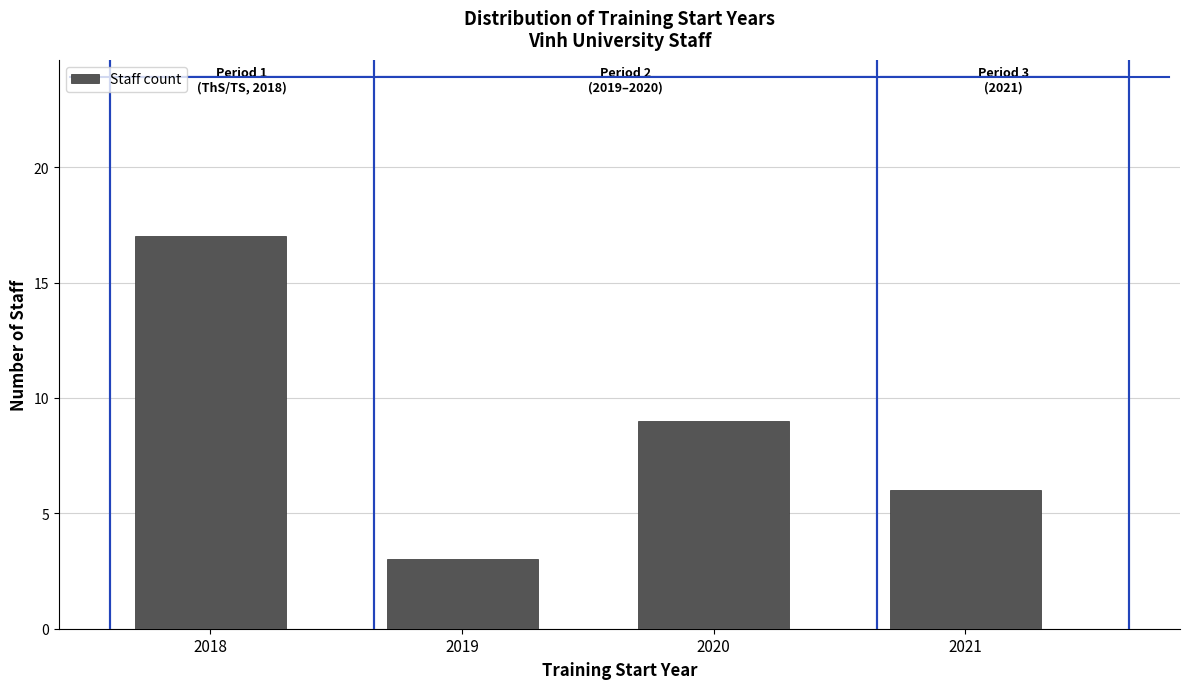

Reading left to right, transcribe all the data shown in this chart.

17	3	9	6